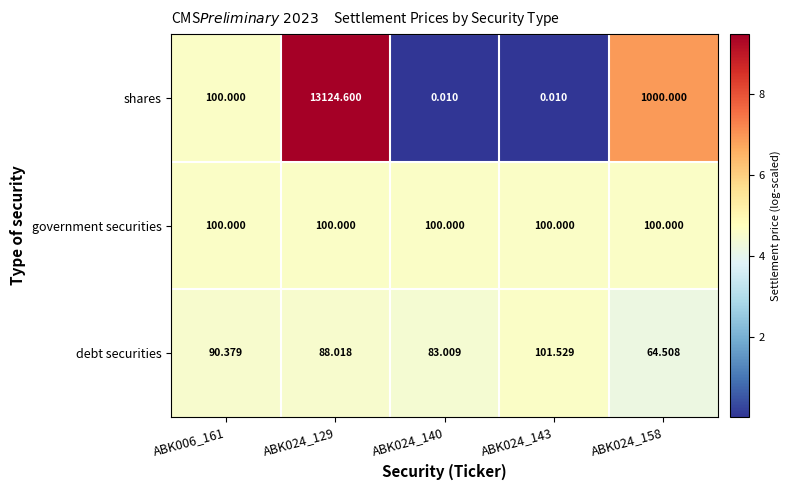

Rank the series at ABK024_143 from highest to lowest value.

debt securities, government securities, shares